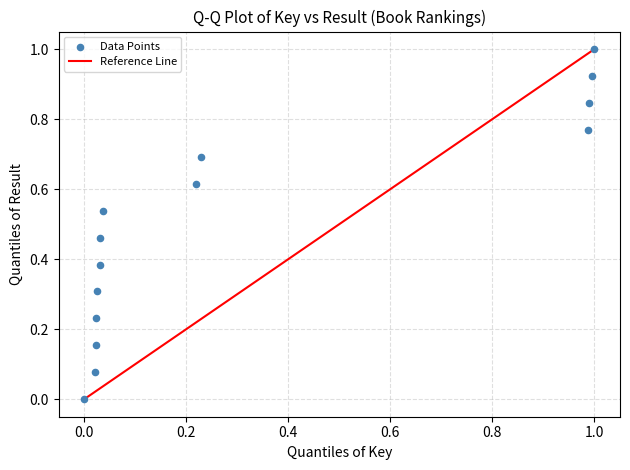

What is the range of X values (max minus min)?

1.0